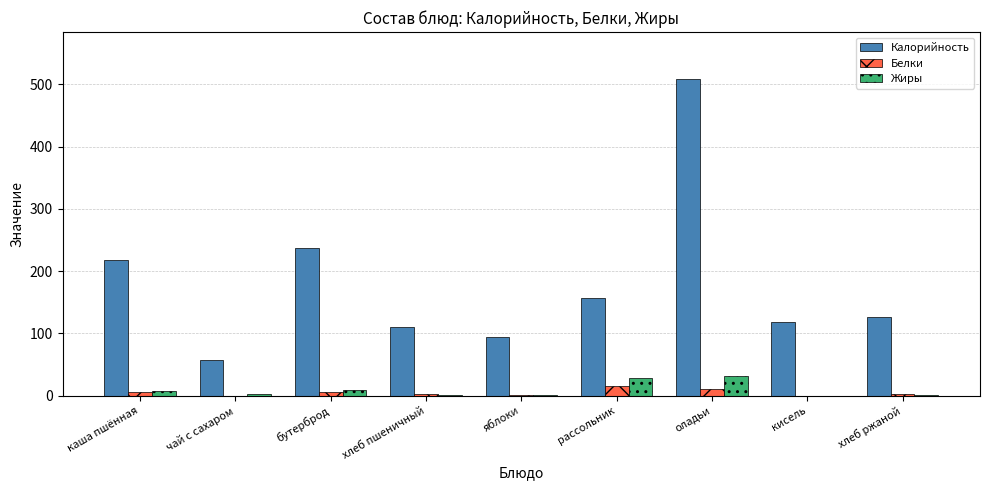

How many series are shown in this chart?

3